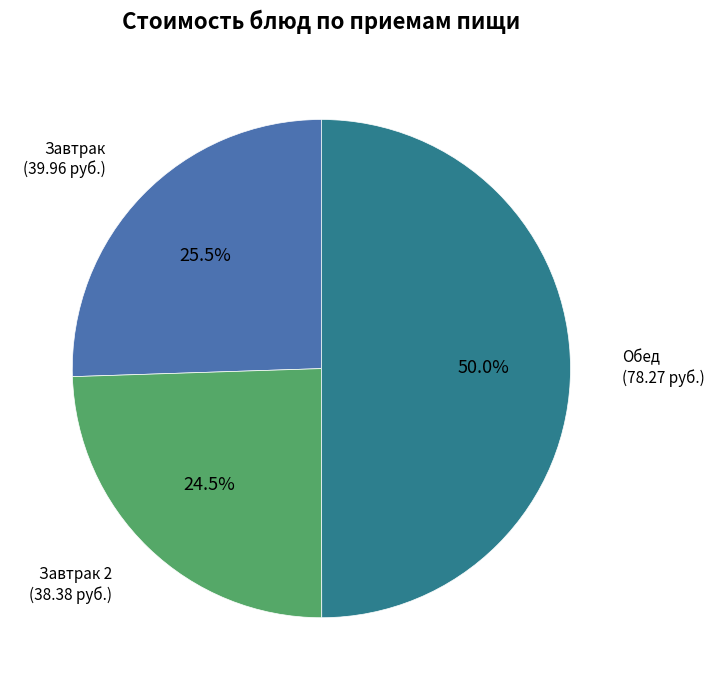

What is the smallest slice in the pie chart?

Завтрак 2